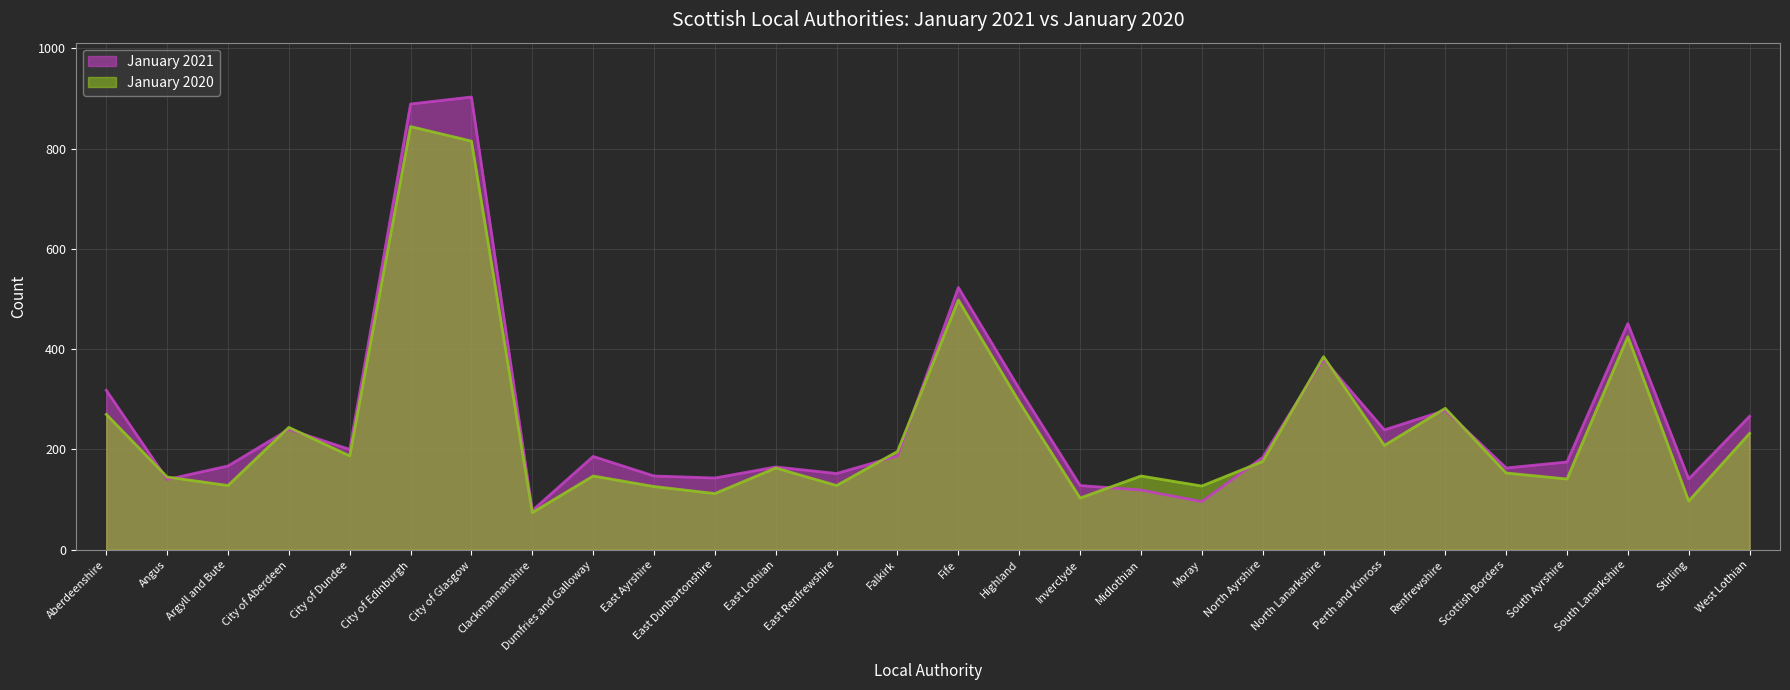

How many lines are shown in the chart?

2